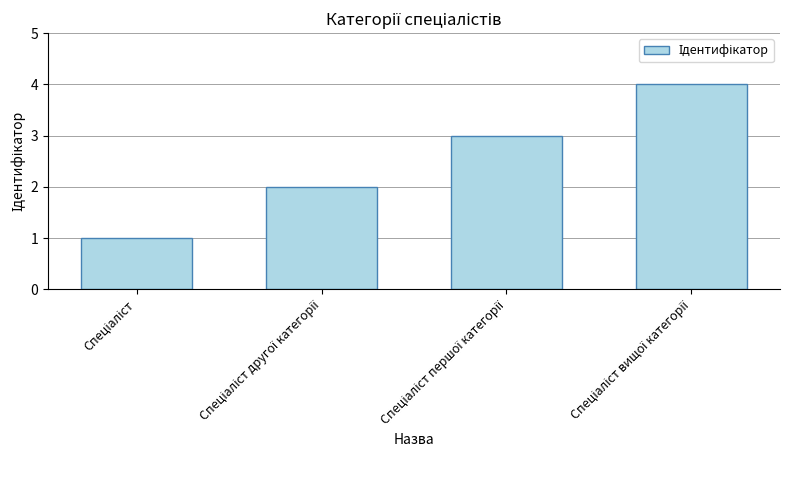

How many data points does each series have?

4